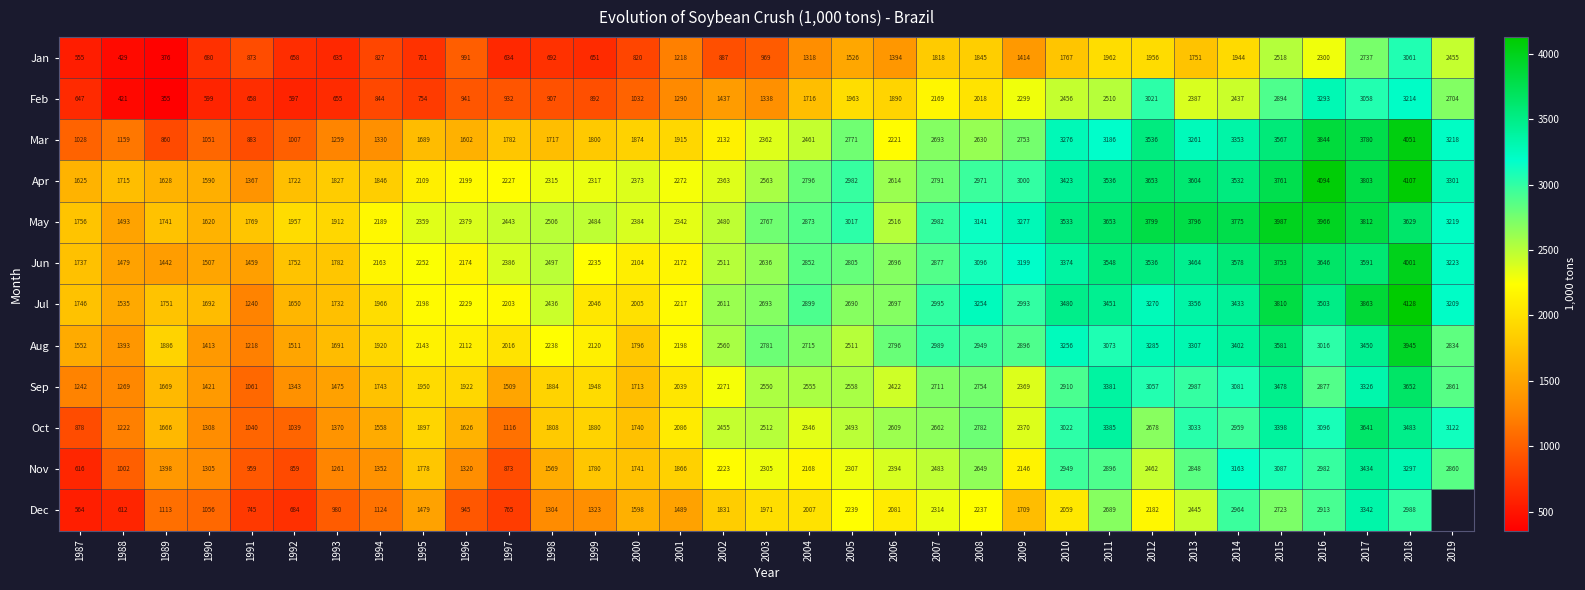

How many series are shown in this chart?

12